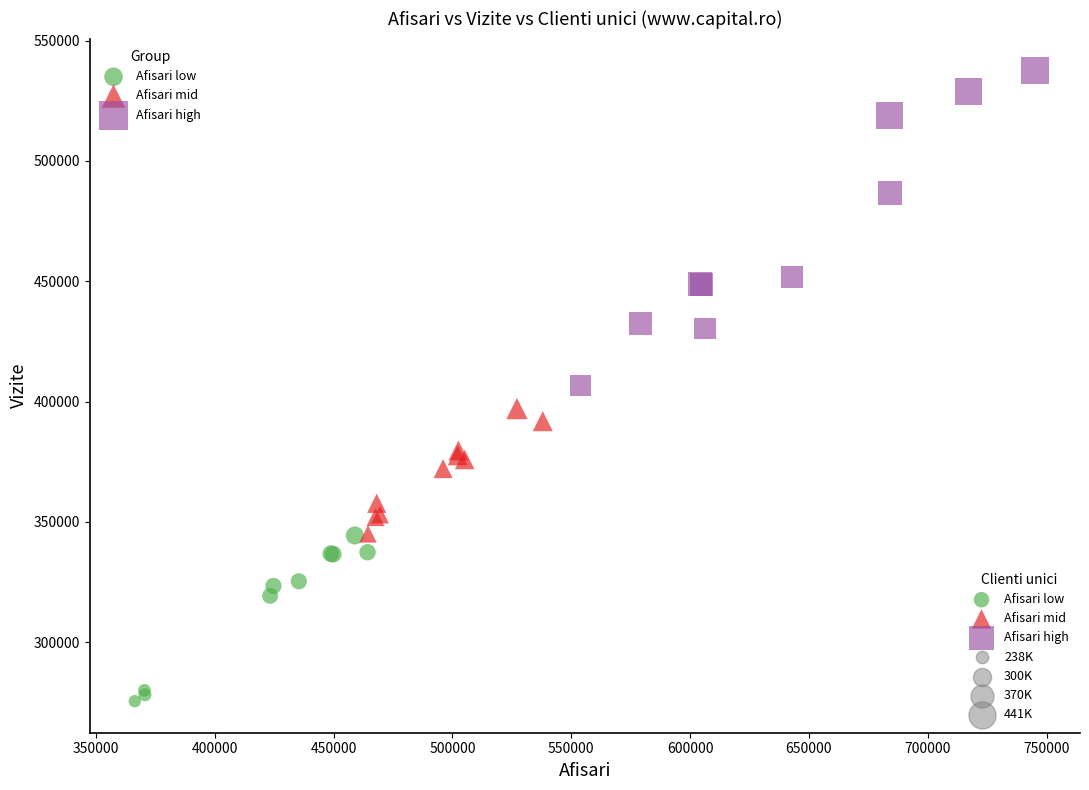

Which series contains the highest Y value?

Afisari high